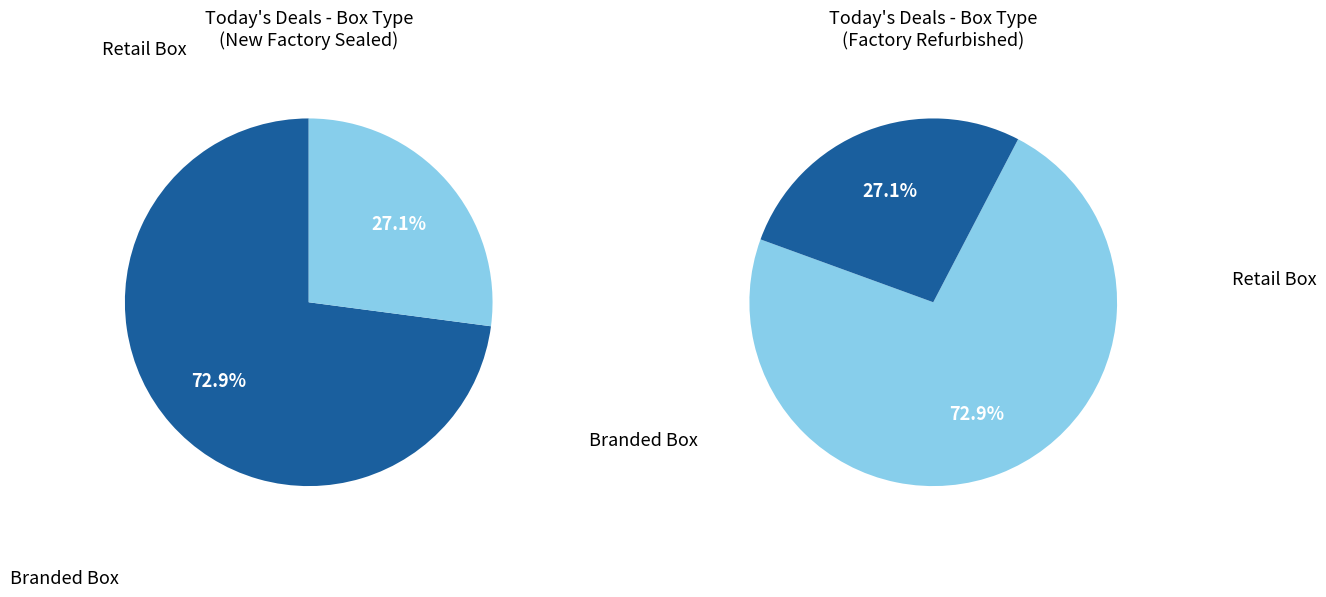

The Retail Box slice represents 73% of the pie. True or false?

True